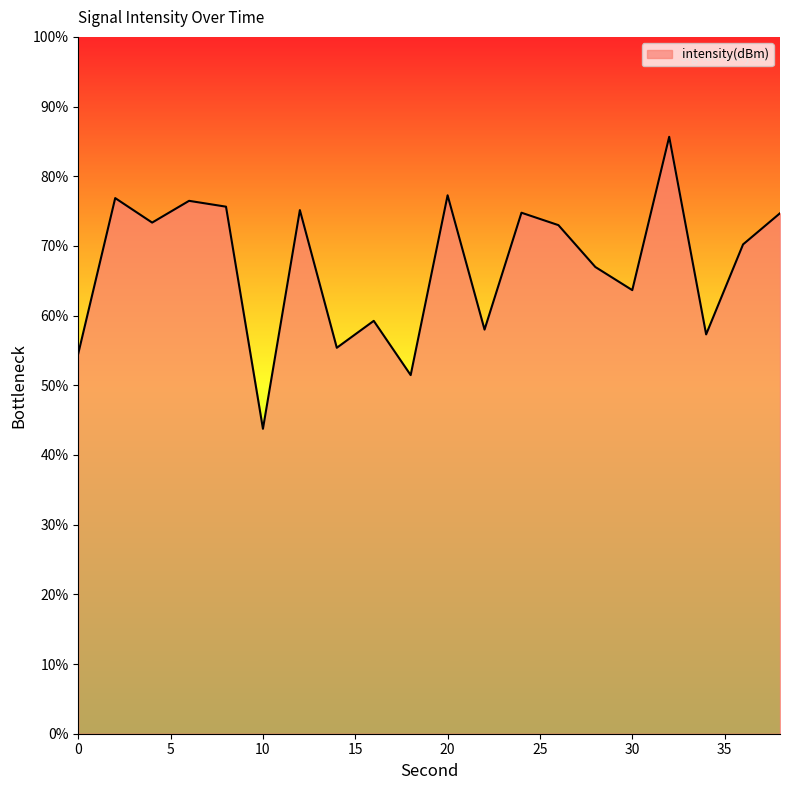

Does the chart display data point markers on the line(s)?

No